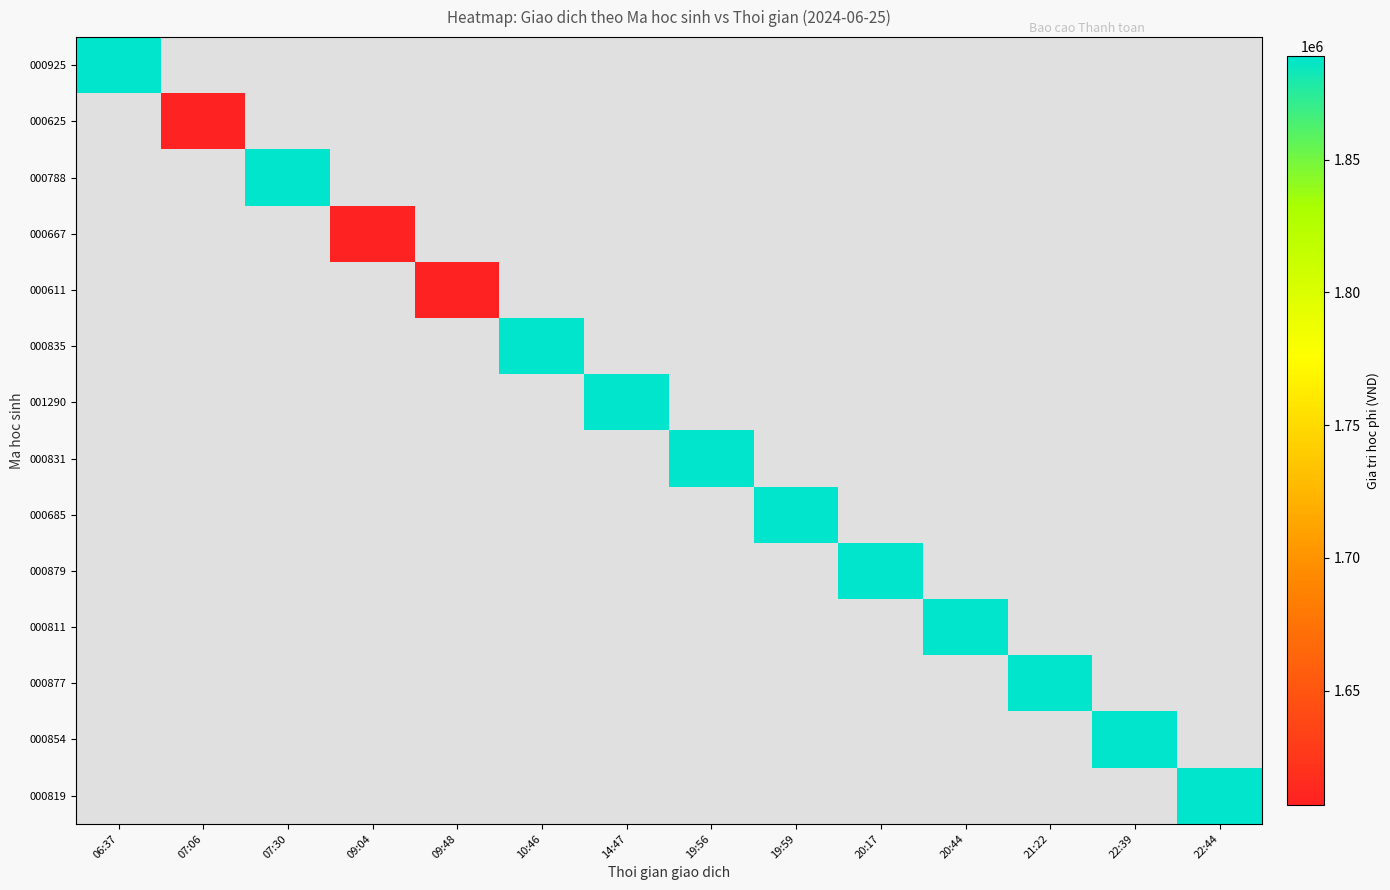

Between 20:17 and 22:44, which is larger?

22:44